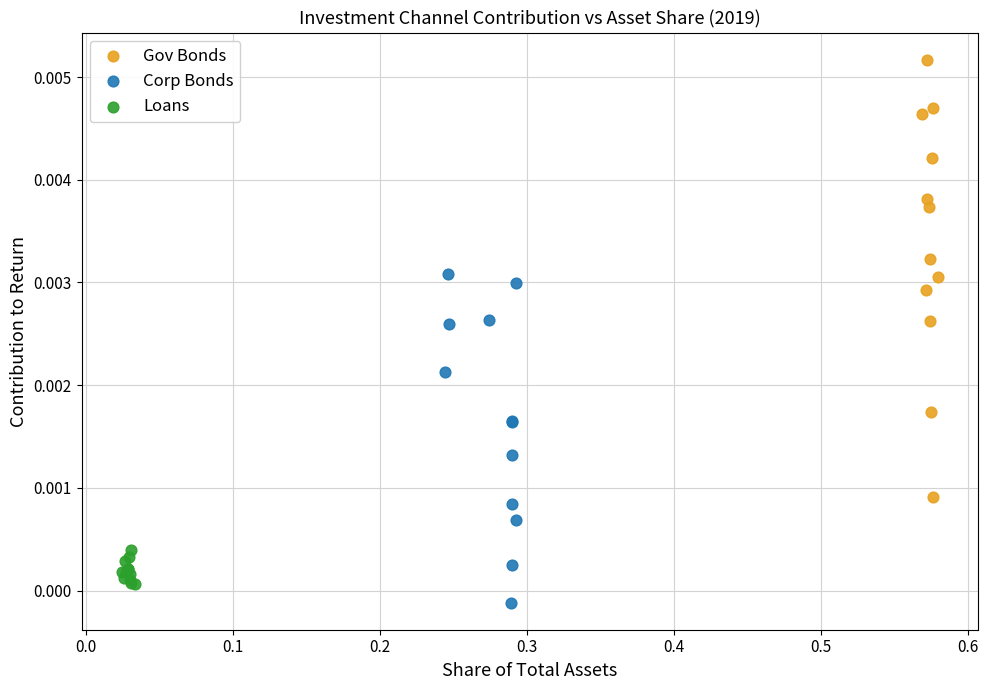

Which series has the largest Y range (max minus min)?

Gov Bonds